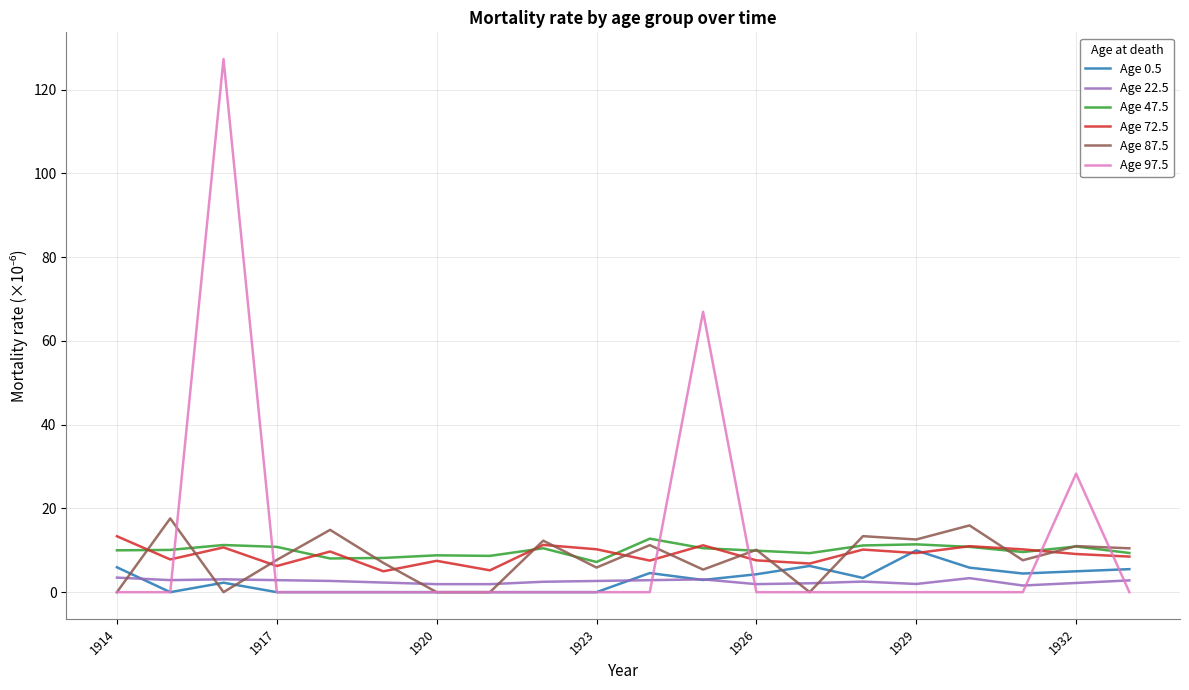

How many times do Age 97.5 and Age 47.5 cross each other?

6